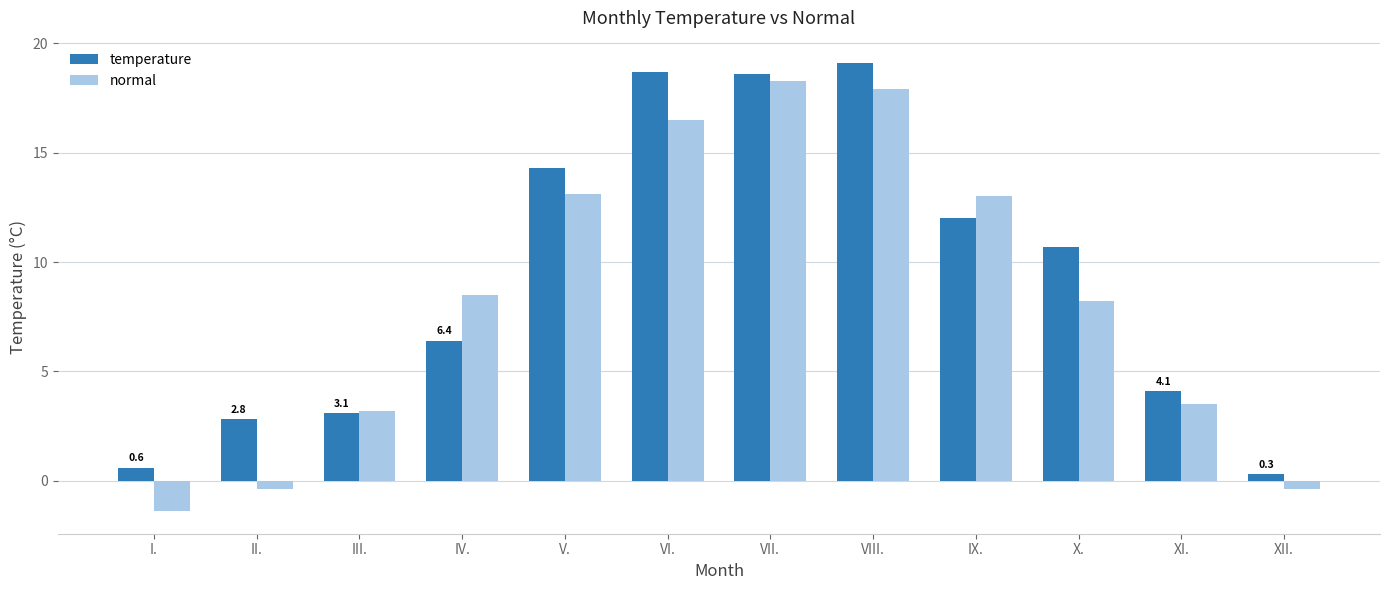

How many positive values does the normal series have?

9